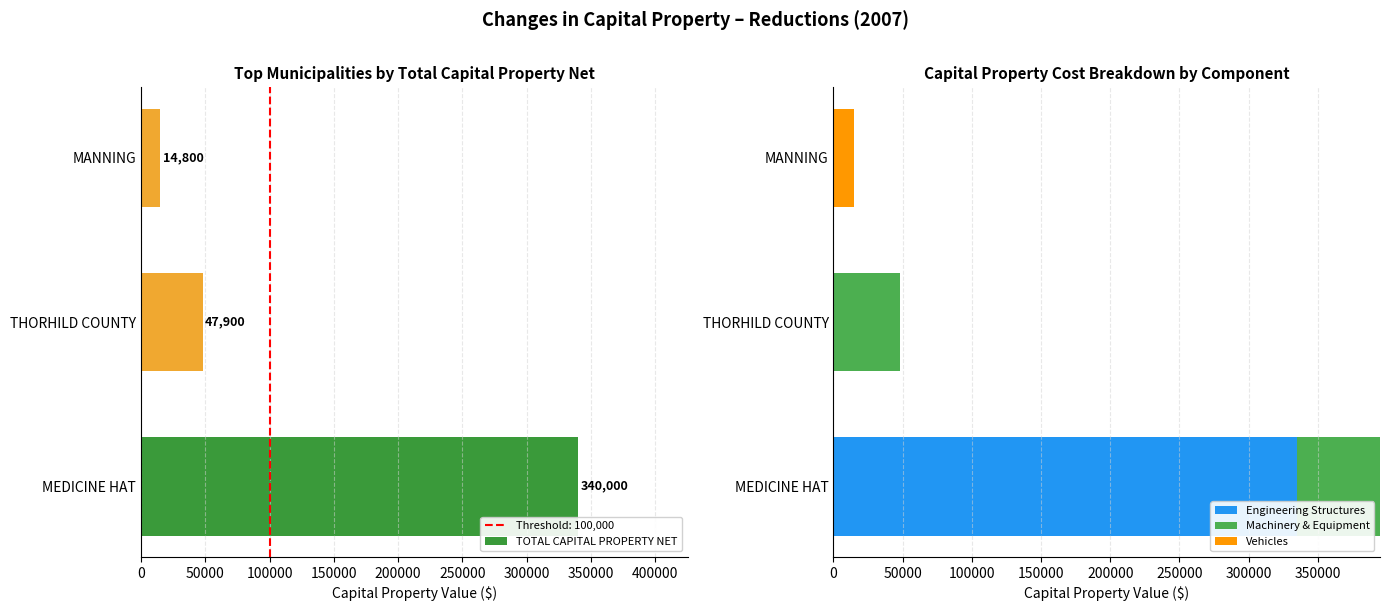

The Engineering Structures series shows 0 at THORHILD COUNTY. True or false?

True